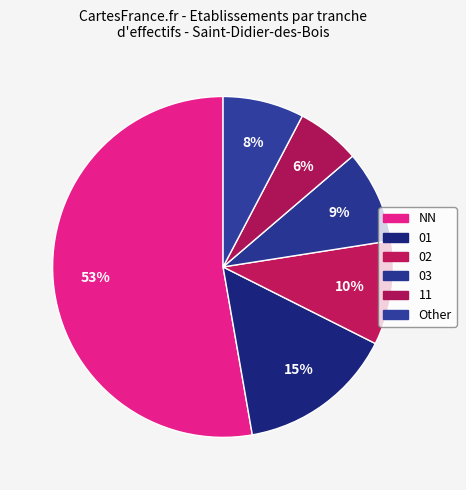

What is the smallest slice in the pie chart?

11